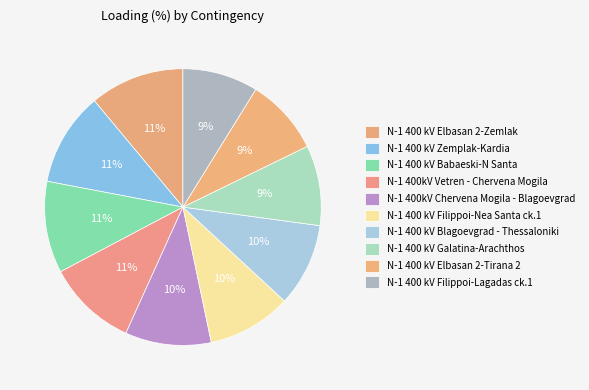

Count the number of slices in the pie.

10